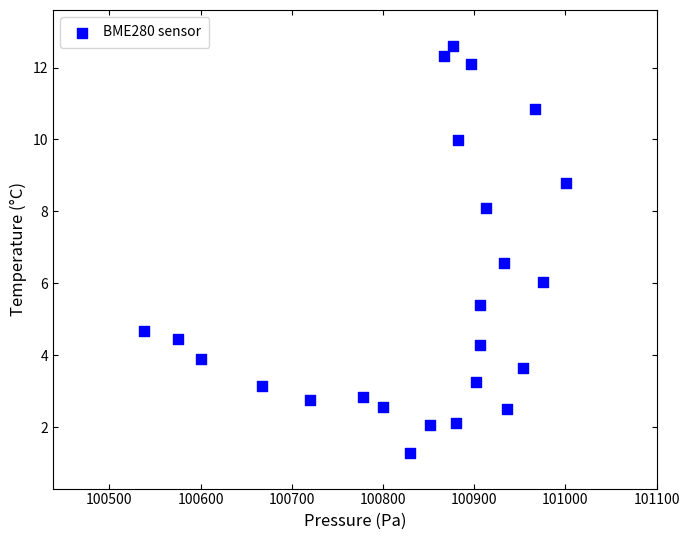

What is the range of Y values (max minus min)?

11.3